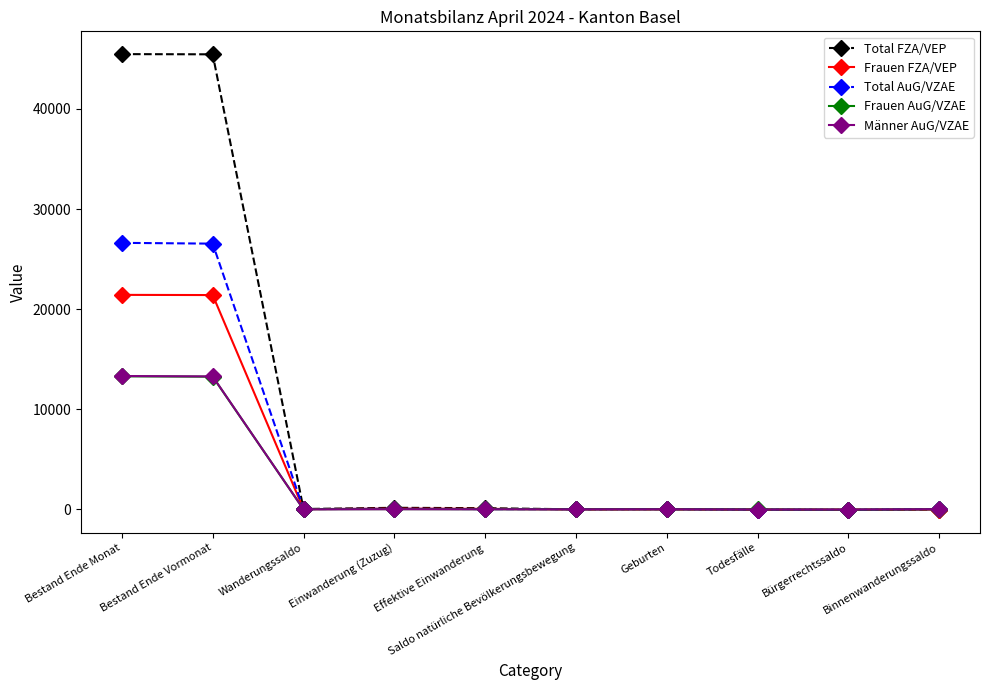

What is the maximum value shown in the chart?

45475